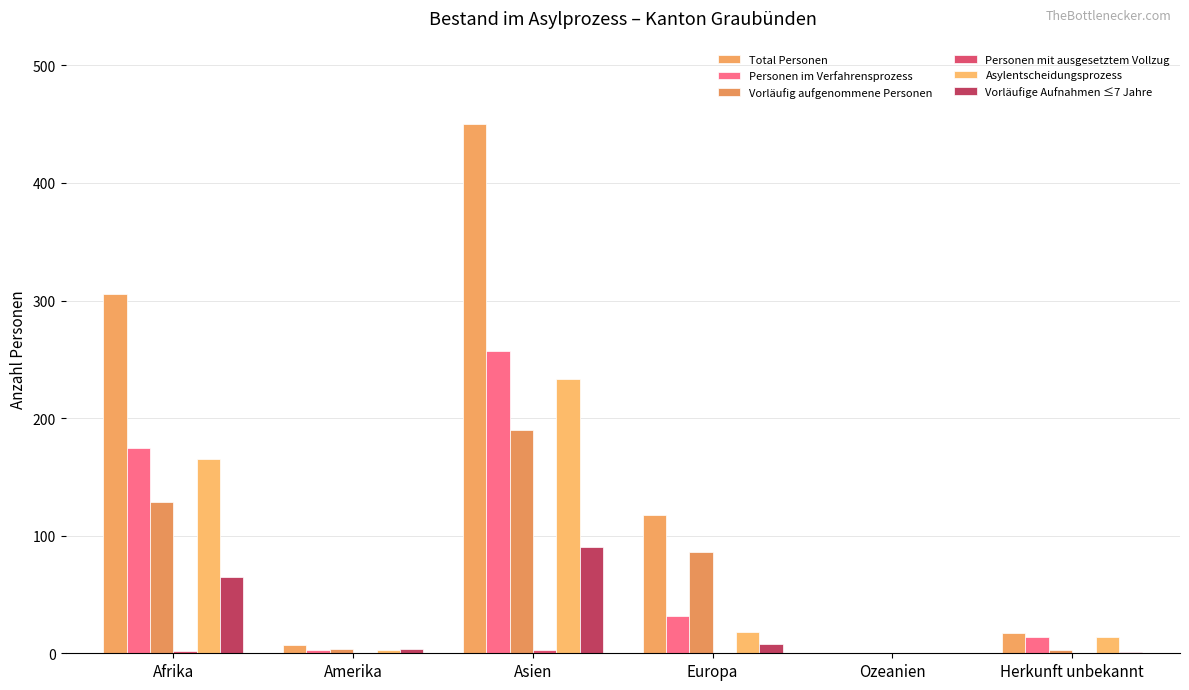

What is the sum of all Personen im Verfahrensprozess values?

481